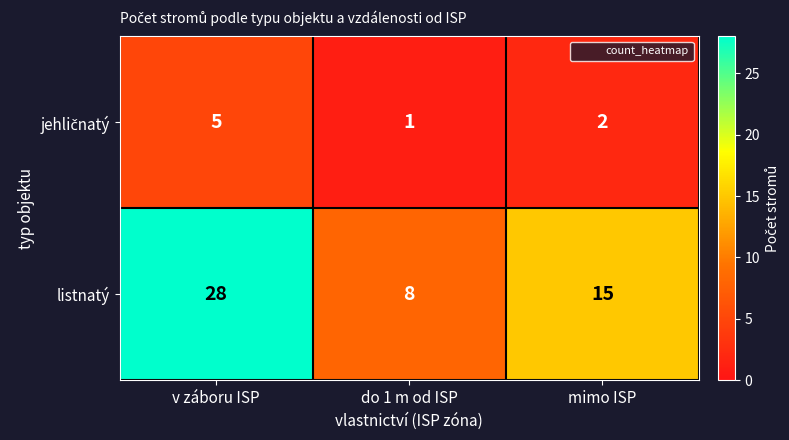

What is the approximate value of listnatý at mimo ISP, to the nearest 5?

15